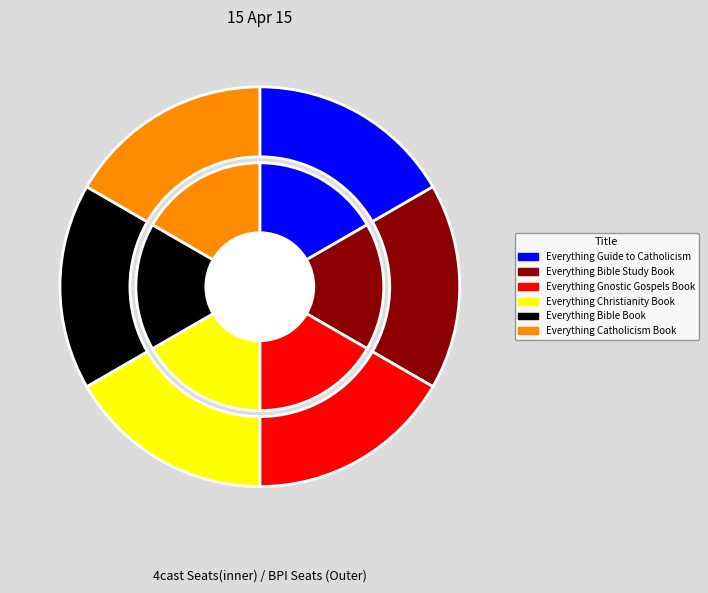

Rank the categories by value from highest to lowest.

Everything Bible Book, Everything Catholicism Book, Everything Gnostic Gospels Book, Everything Christianity Book, Everything Guide to Catholicism, Everything Bible Study Book